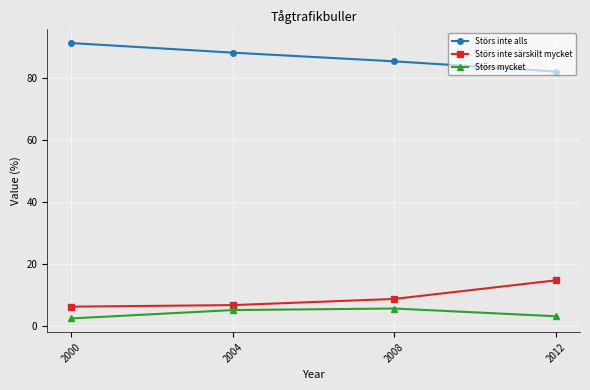

What is the lowest value of the Störs mycket series?

2.4